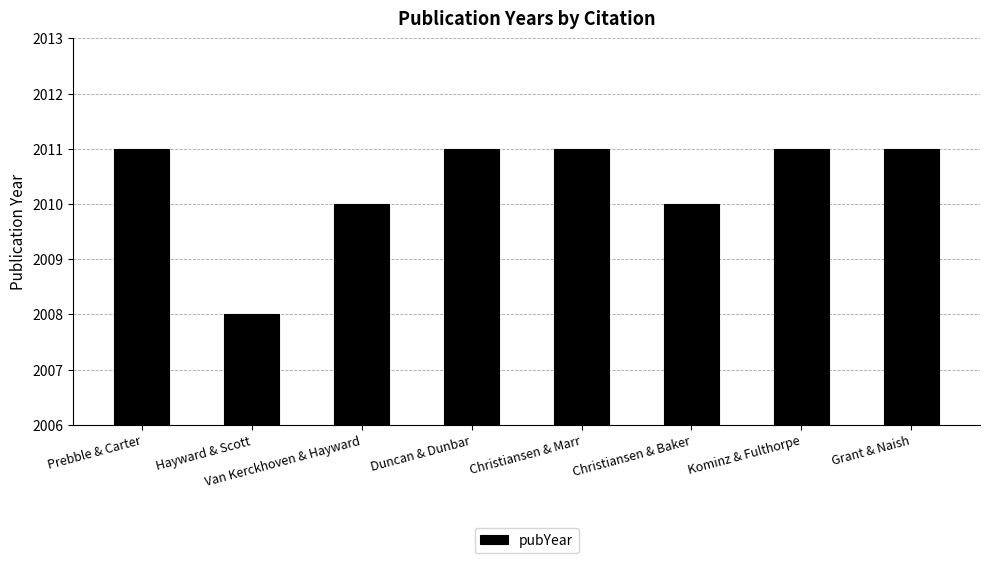

What is the difference between the maximum and second lowest values?

1